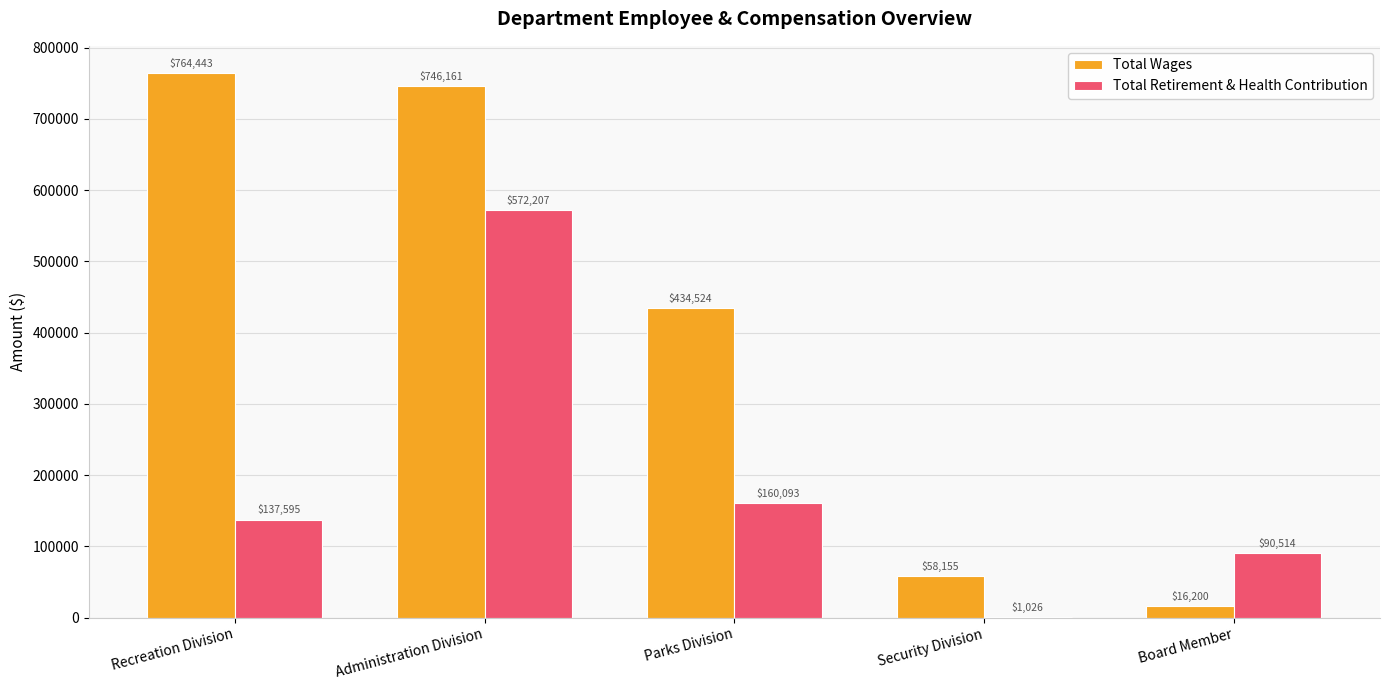

Count the number of categories in the chart.

5